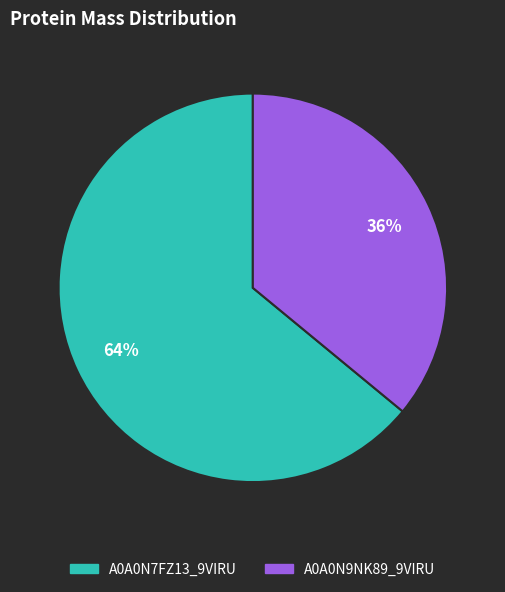

To the nearest percent, what is the difference between the largest and smallest slice percentages?

28%